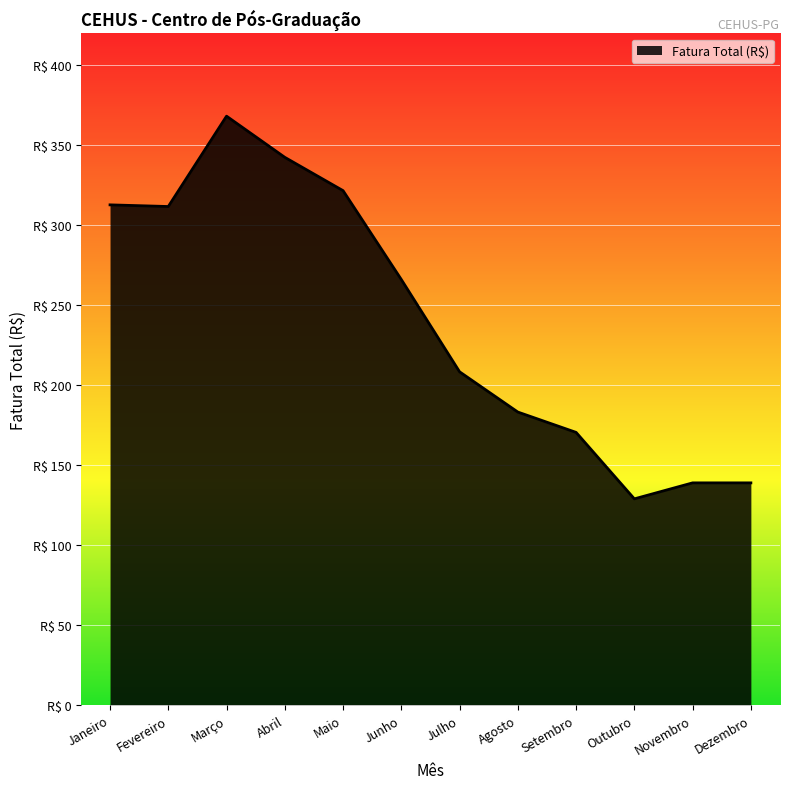

Where is the first local minimum?

Fevereiro